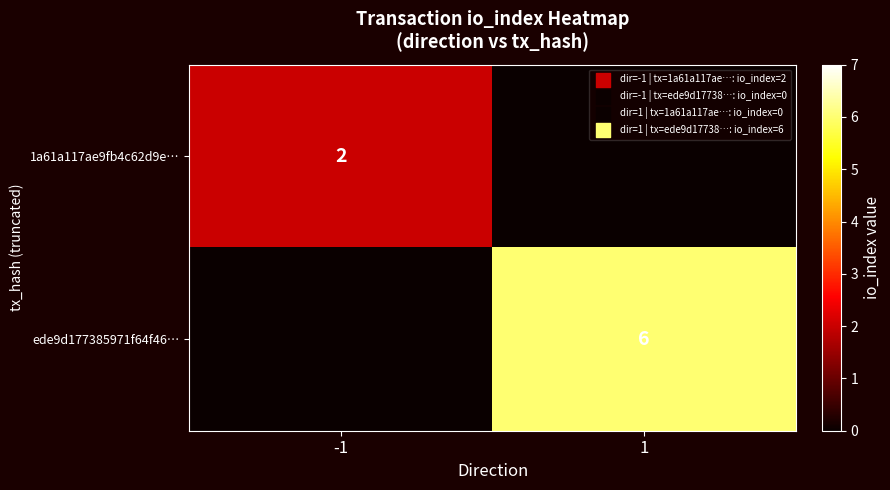

Is it true that ede9d177385971f64f46… equals 2 at 1?

False